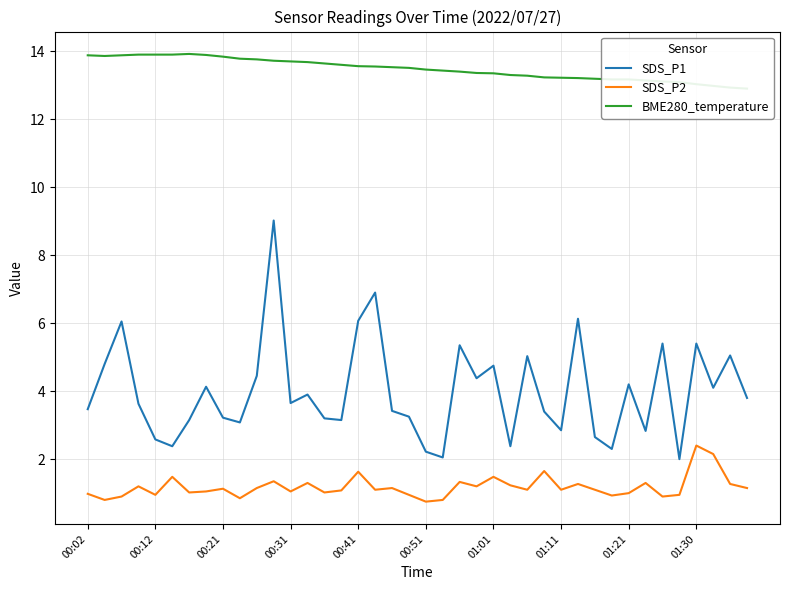

What is the maximum value for SDS_P2?

2.4